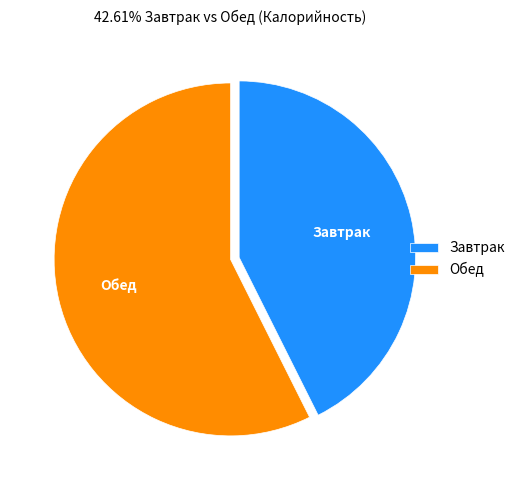

Which category accounts for the majority?

Обед